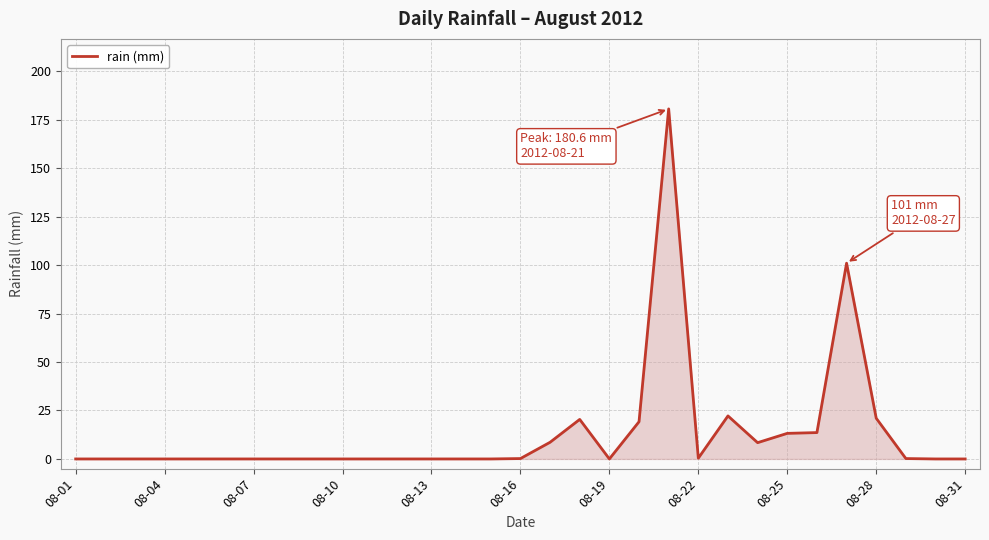

What is the average value?

13.2